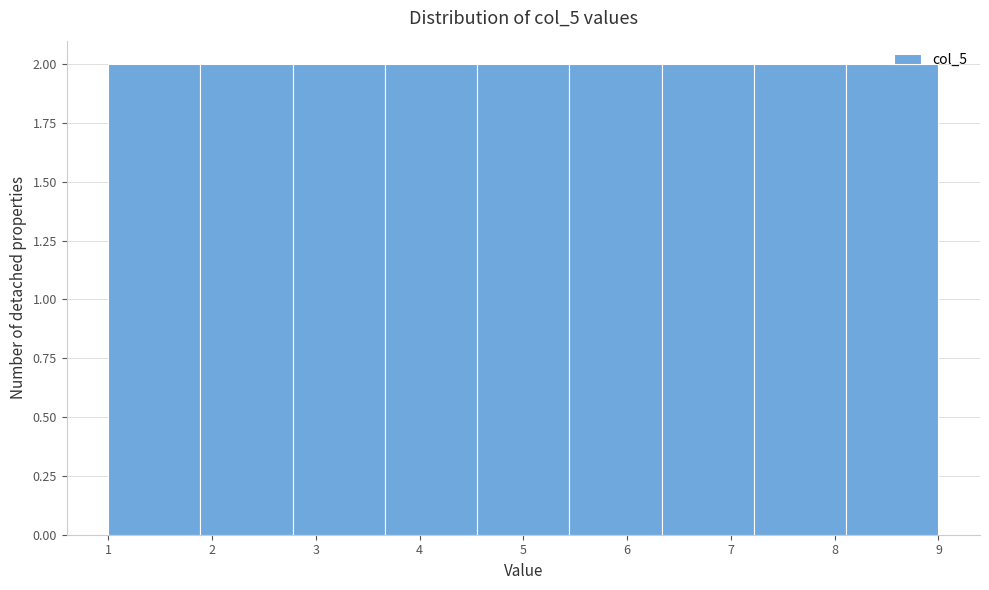

How tall is the bar that spans 5.4 to 6.3 on the x-axis? Neither the bar edges nor the heights are printed on the chart, so give them approximately, as read against the axes.

2